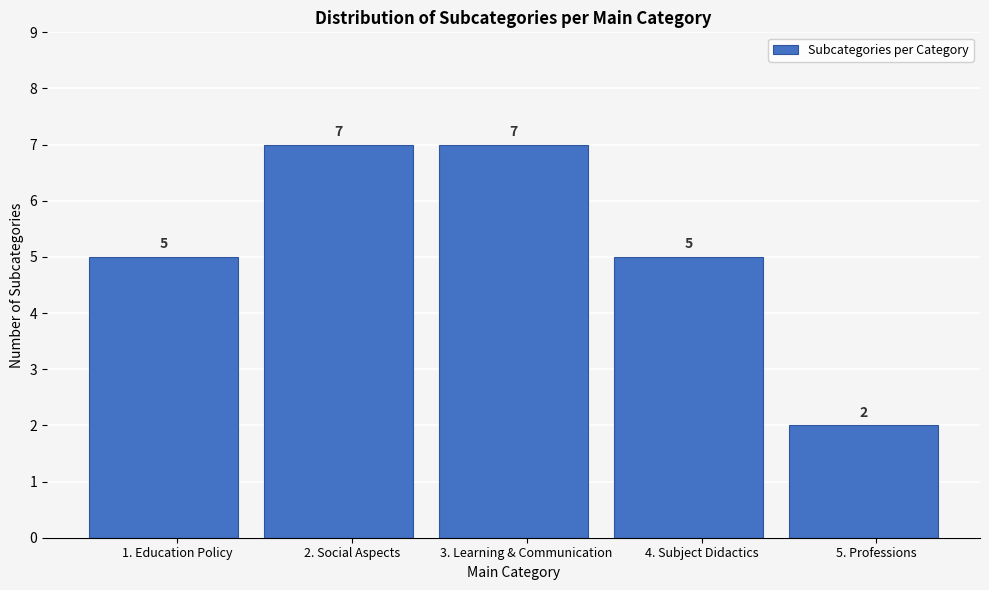

Reading right to left, list all the values displayed in this chart.

2	5	7	7	5